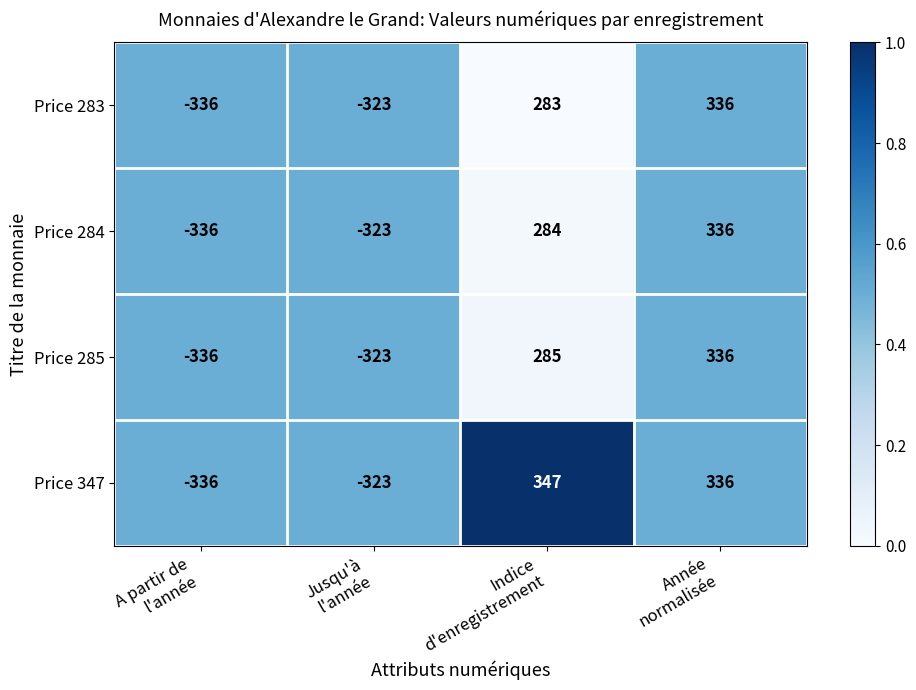

Which category has the lowest value across all series?

A partir de
l'année